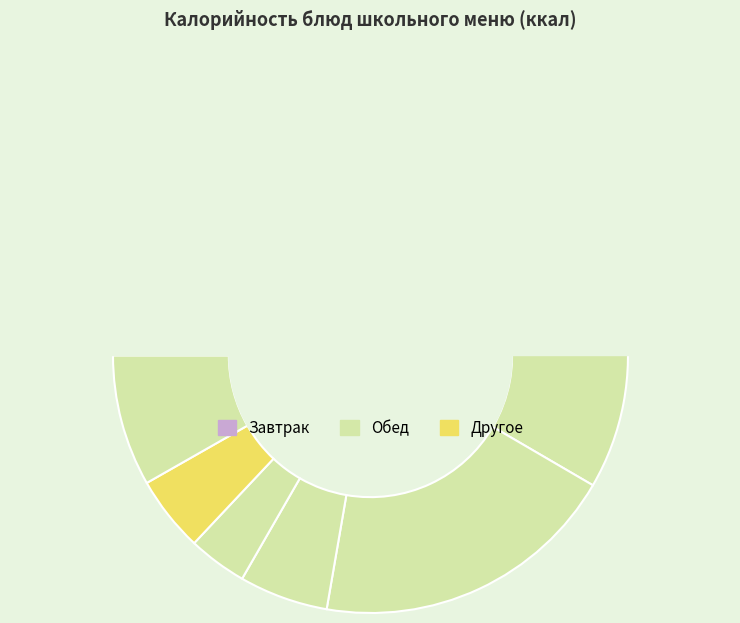

To the nearest percent, what portion does Чай с лимоном represent?

3%